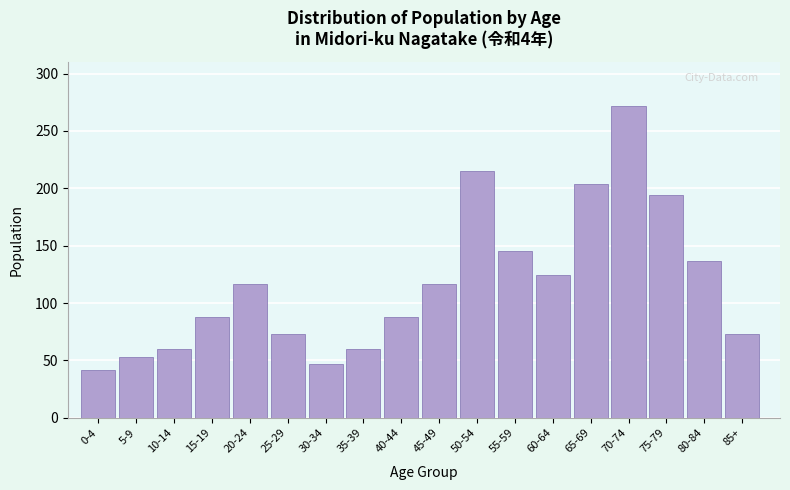

Reading right to left, transcribe all the data shown in this chart.

85+=73	80-84=137	75-79=194	70-74=272	65-69=204	60-64=124	55-59=145	50-54=215	45-49=117	40-44=88	35-39=60	30-34=47	25-29=73	20-24=117	15-19=88	10-14=60	5-9=53	0-4=42